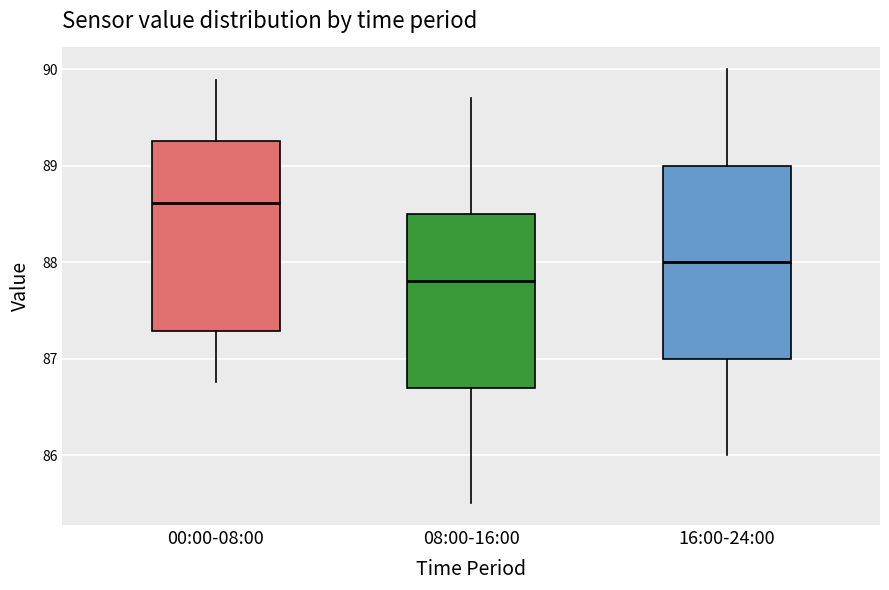

Which box's median line is the lowest?

08:00-16:00